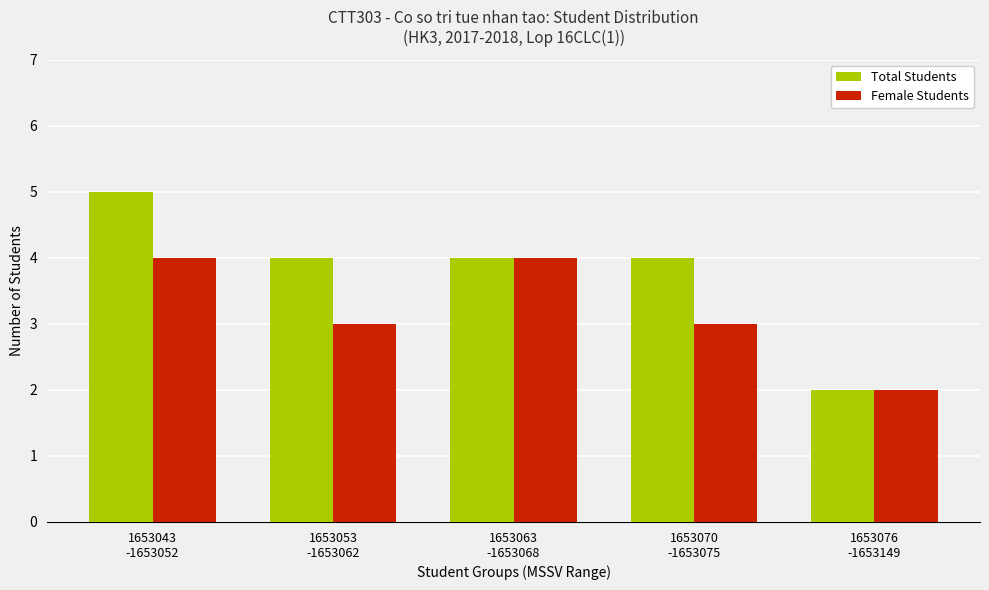

What is the label of the 5th bar from the left?

1653076
-1653149